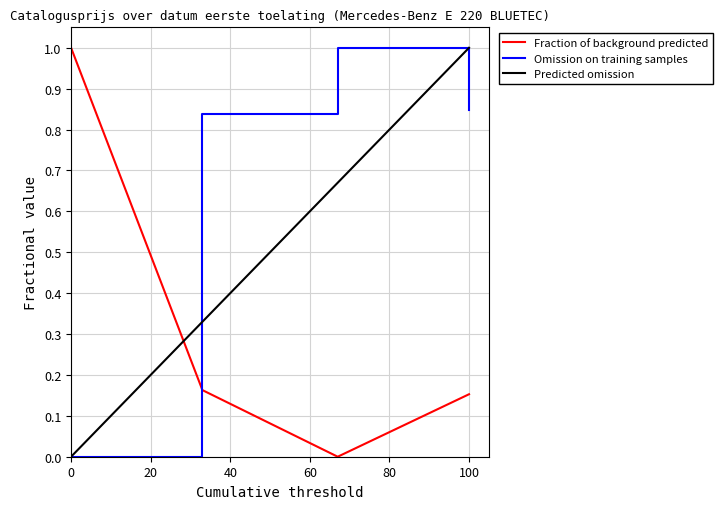

How many times do Fraction of background predicted and Omission on training samples cross each other?

1